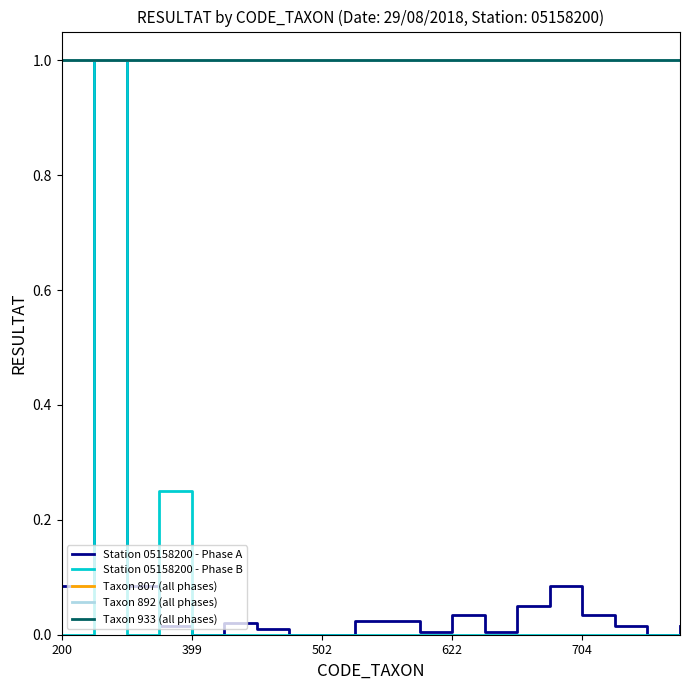

Is this an area chart (filled region under the line)?

No